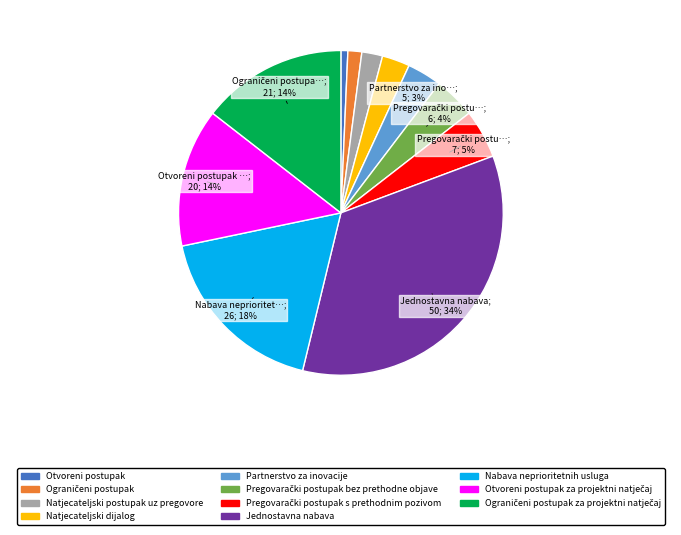

How many slices are in this pie chart?

11